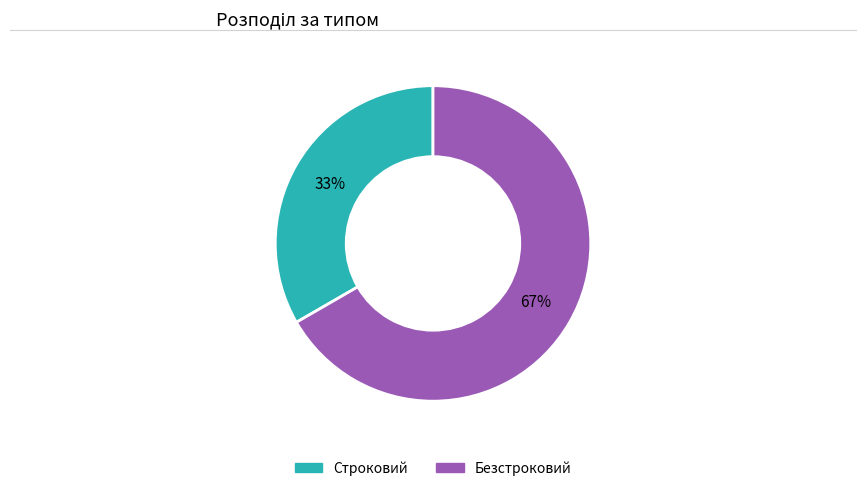

Do Строковий and Безстроковий together represent more than half of the pie?

Yes